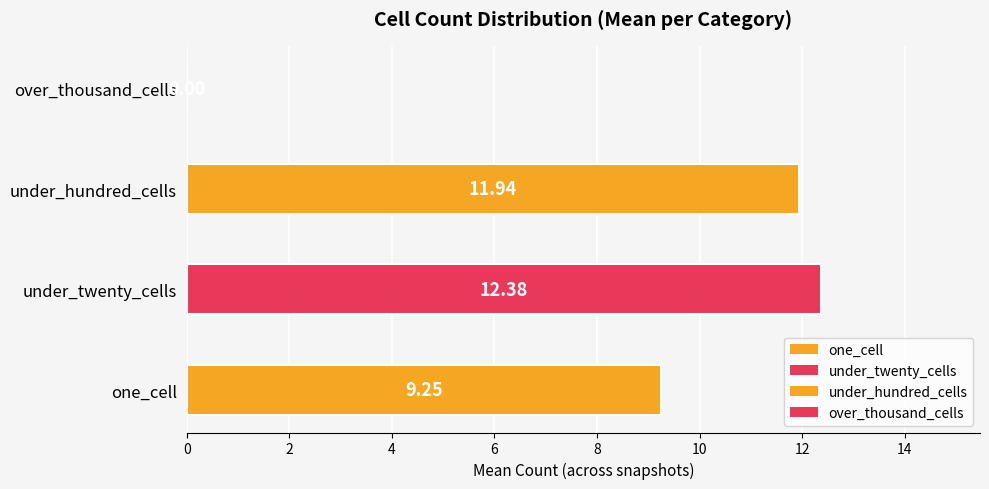

Between one_cell and under_hundred_cells, which is larger?

under_hundred_cells